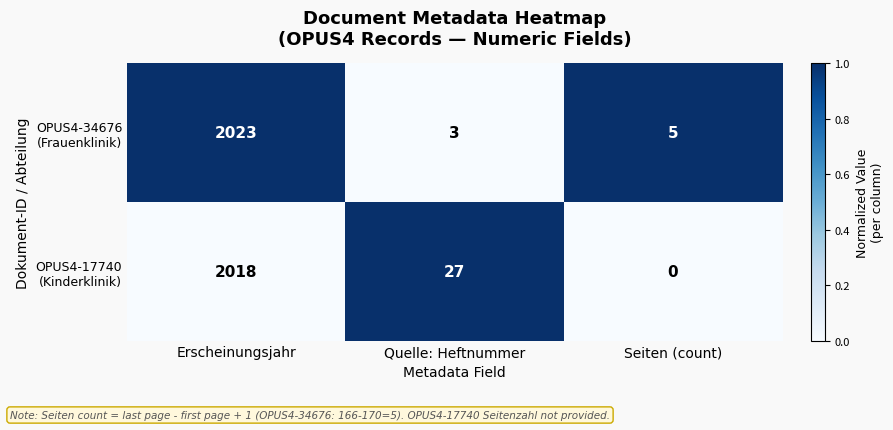

What is the spread (max minus min) of values at Quelle: Heftnummer?

24